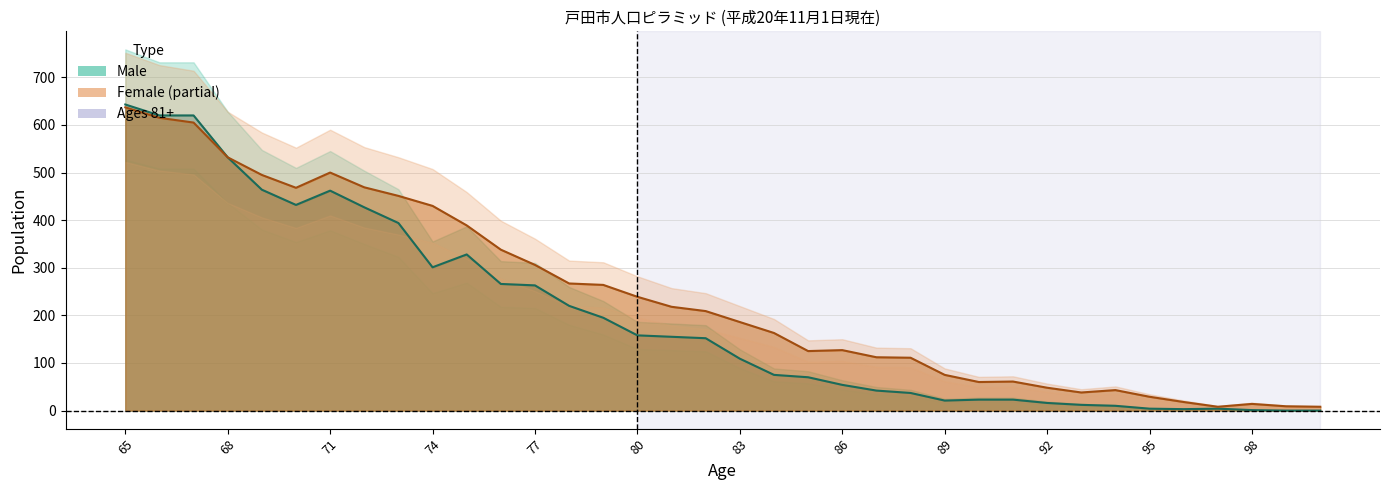

Rank the categories by male_count value from lowest to highest.

100, 99, 98, 96, 97, 95, 94, 93, 92, 89, 91, 90, 88, 87, 86, 85, 84, 83, 82, 81, 80, 79, 78, 77, 76, 74, 75, 73, 72, 70, 71, 69, 68, 67, 66, 65